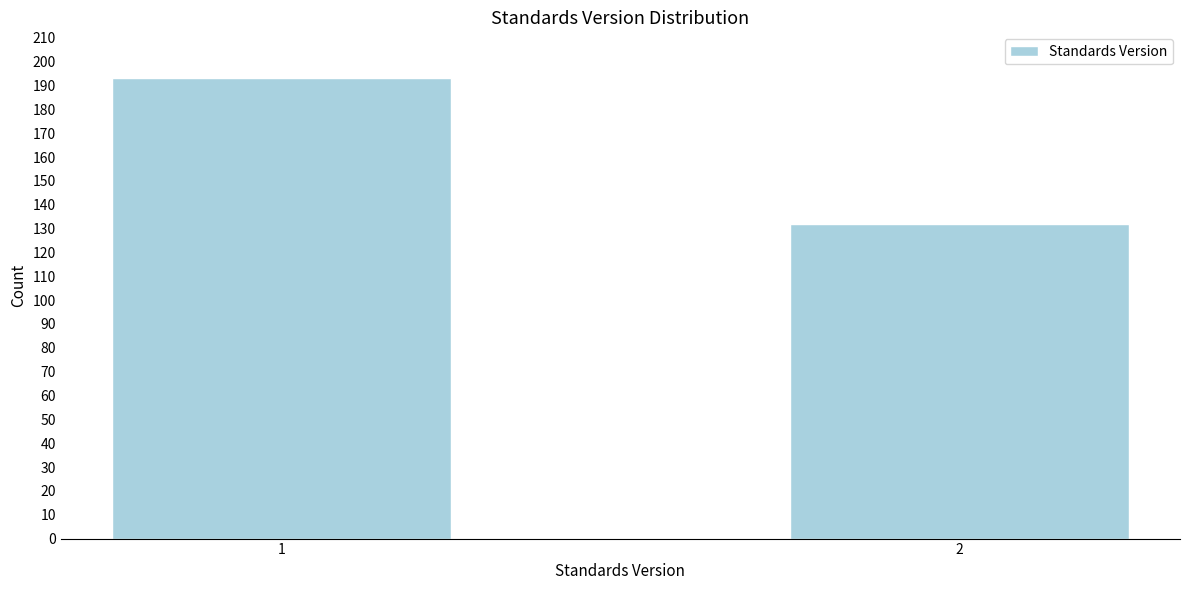

Reading right to left, transcribe all the data shown in this chart.

2=132	1=193